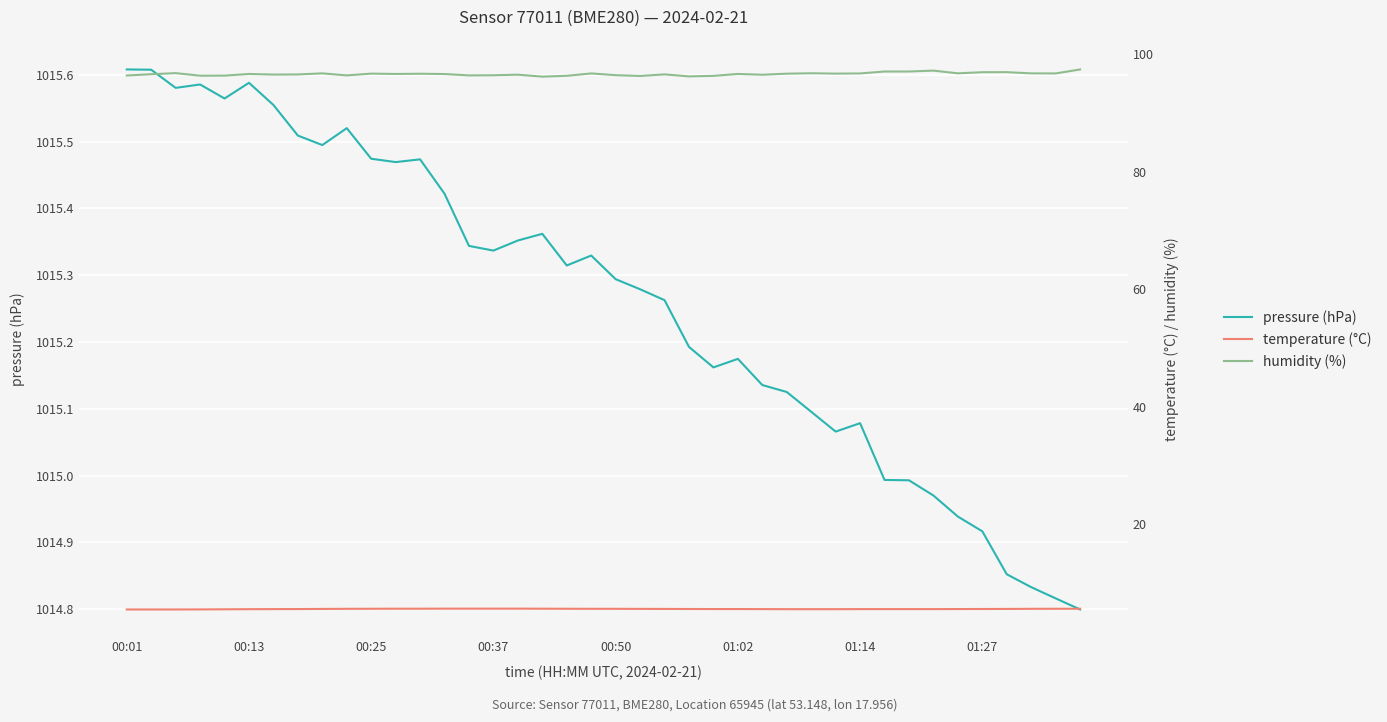

What is the spread (max minus min) of values at 29?

1009.5